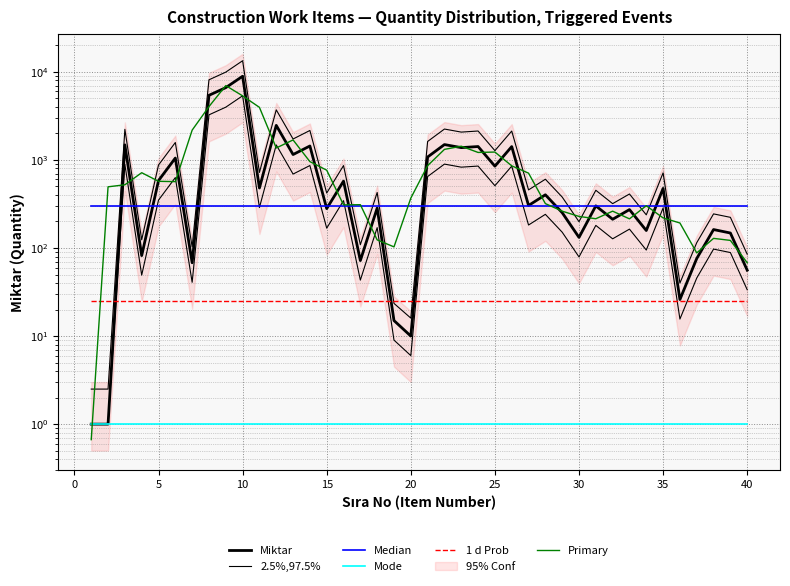

True or false: Mode and Median cross at least once.

False